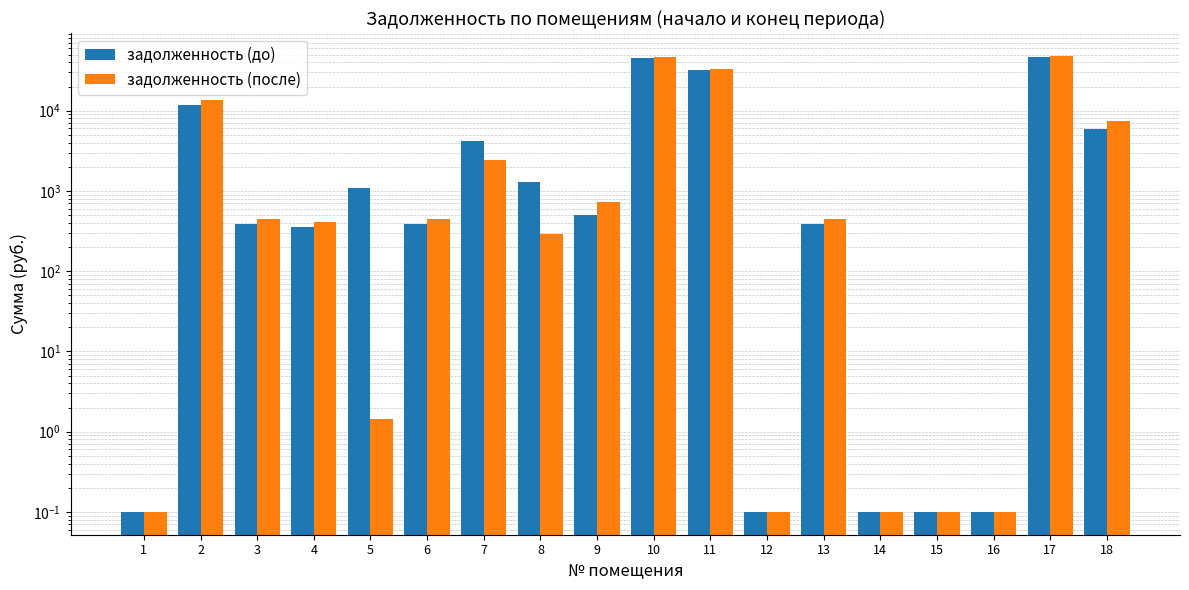

How many distinct data groups are displayed?

2